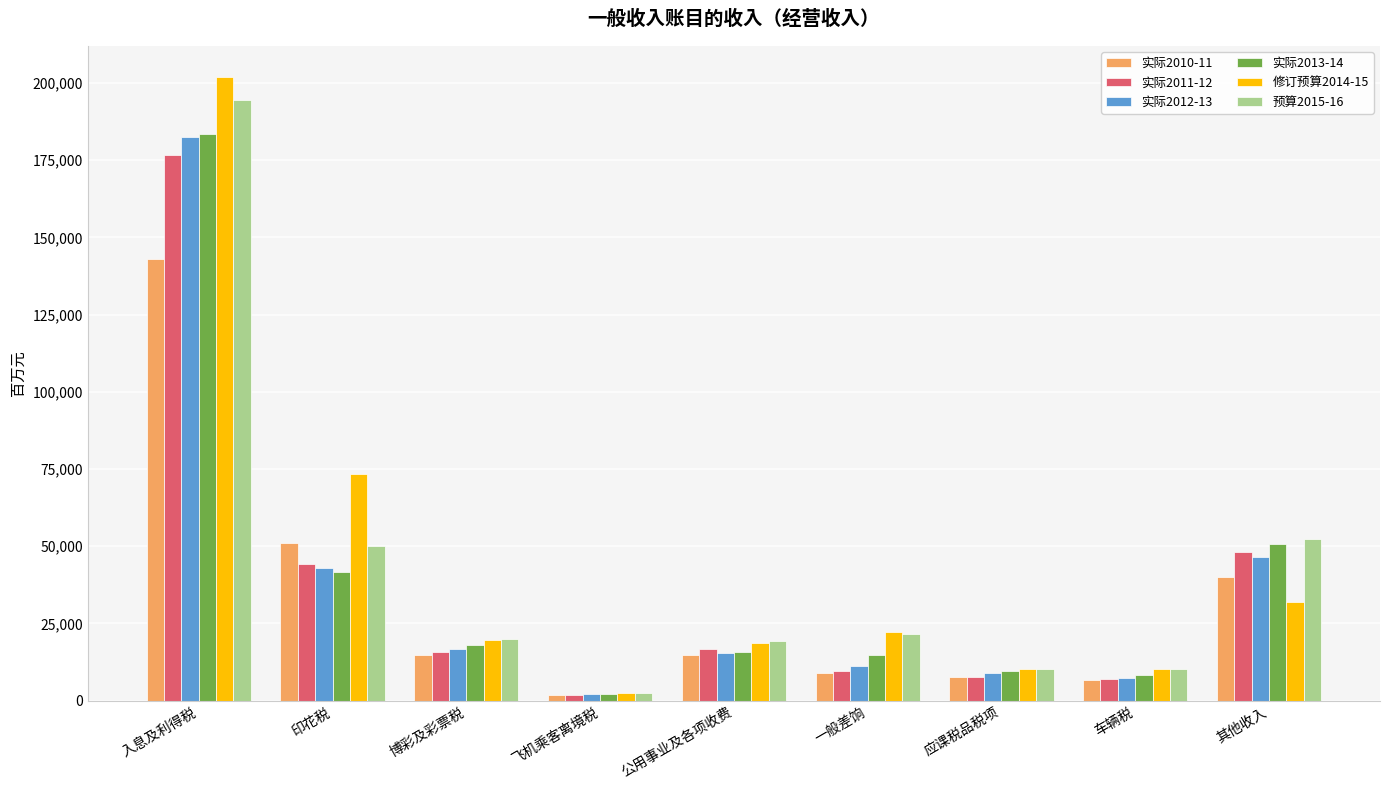

What is the sum of the 修订预算2014-15 values at 车辆税 and 博彩及彩票税?

29678